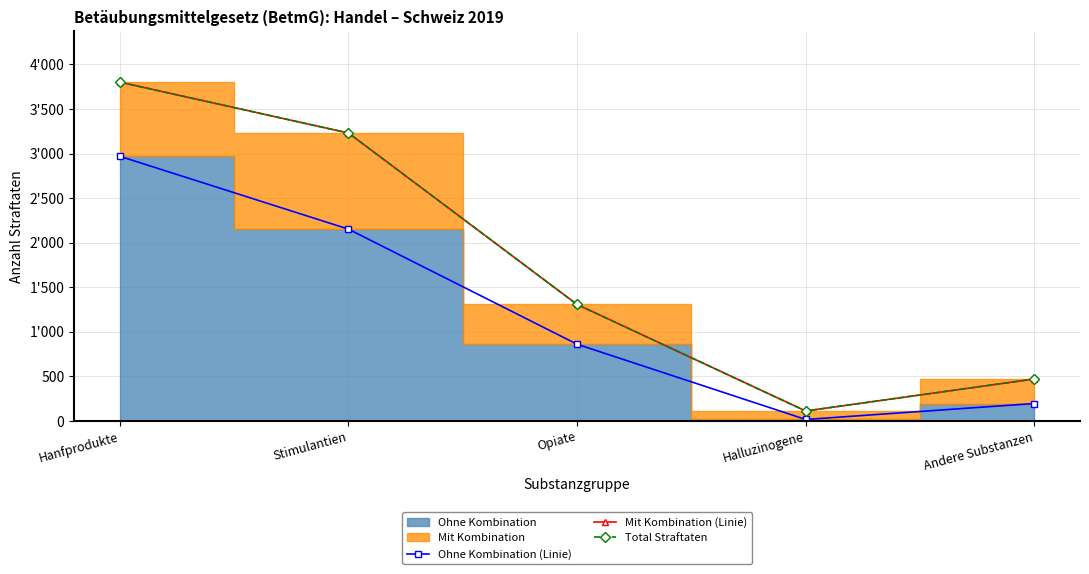

How many lines are shown in the chart?

3